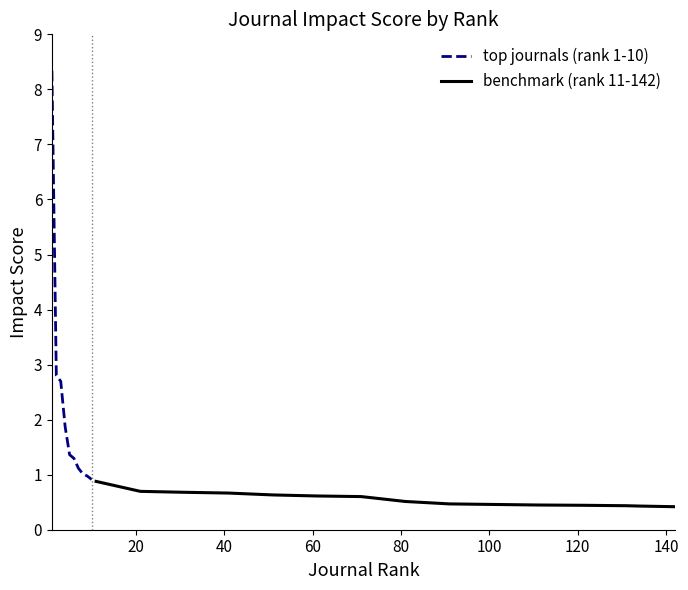

What is the maximum value shown in the chart?

8.3